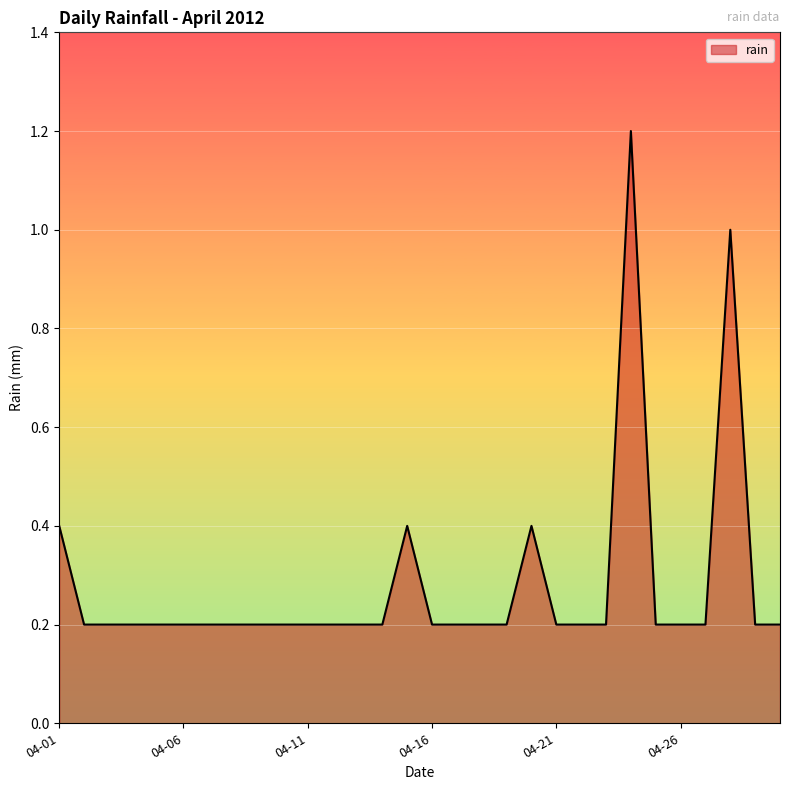

What is the difference between the maximum and minimum values?

1.0